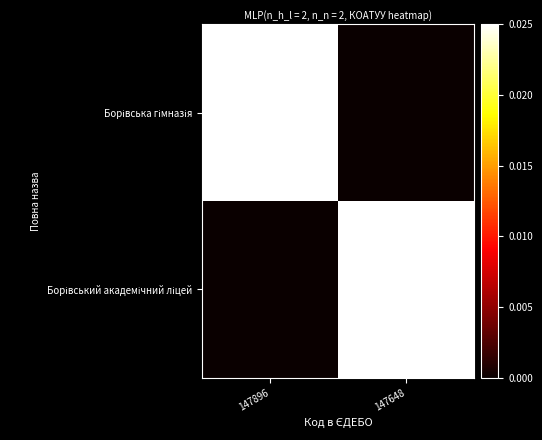

What is the total value across all series at 147648?

3224955300